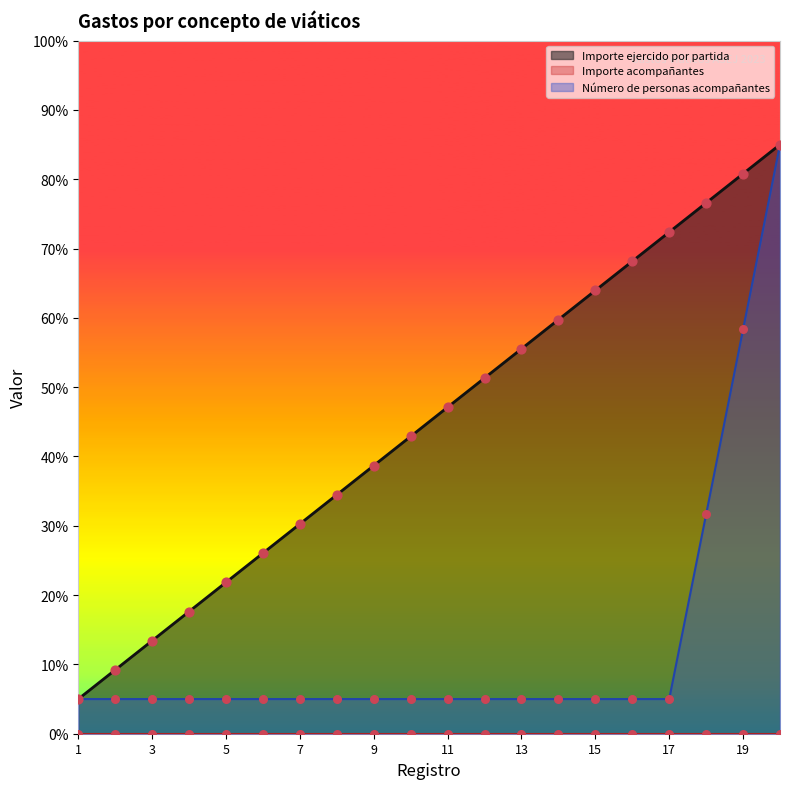

What is the total value across all series at 4?

22.6